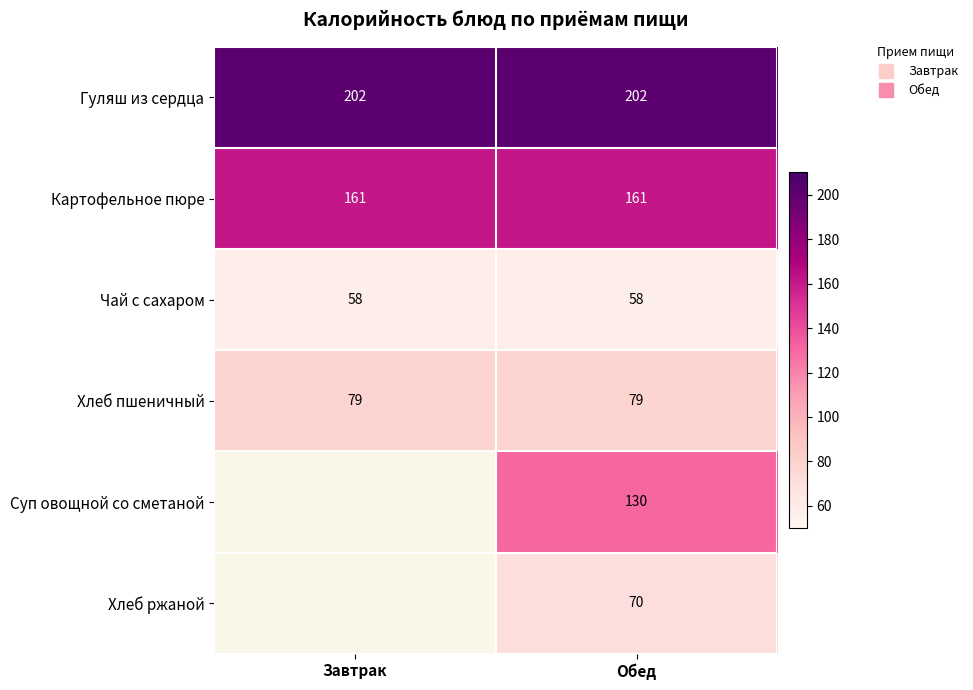

What is the average value of the Картофельное пюре series?

161.0